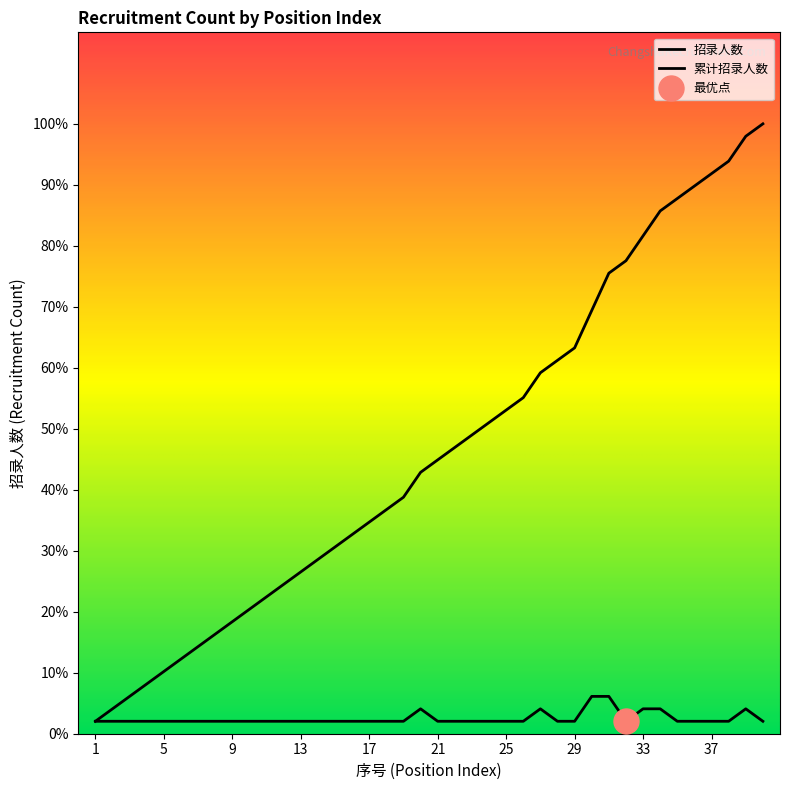

List the labels in order of value, largest first.

30, 31, 20, 27, 33, 34, 39, 1, 2, 3, 4, 5, 6, 7, 8, 9, 10, 11, 12, 13, 14, 15, 16, 17, 18, 19, 21, 22, 23, 24, 25, 26, 28, 29, 32, 35, 36, 37, 38, 40